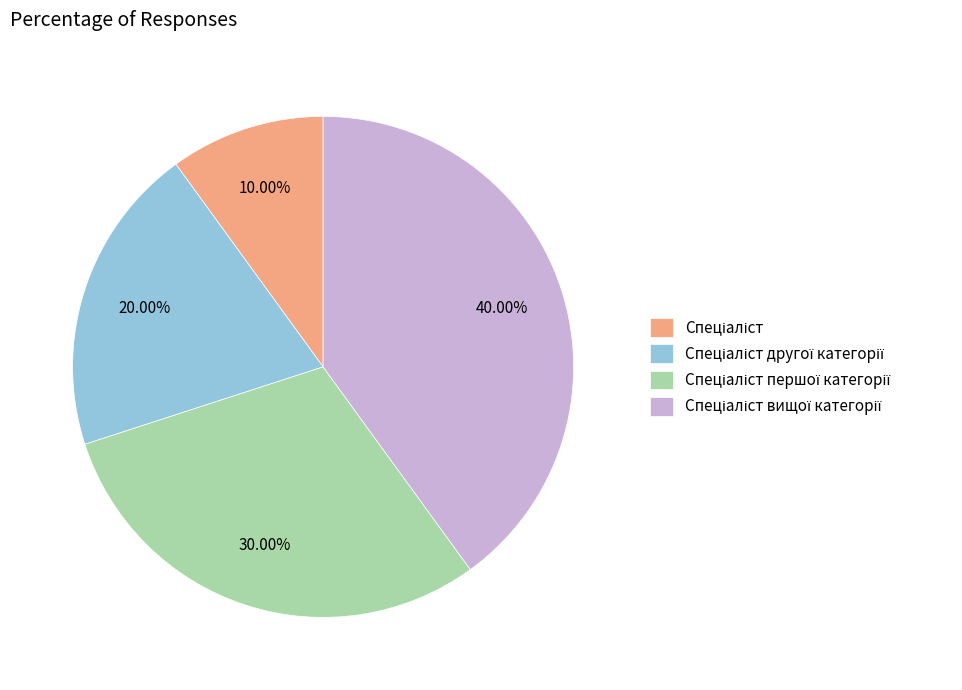

Is there any slice that represents more than half of the pie?

No